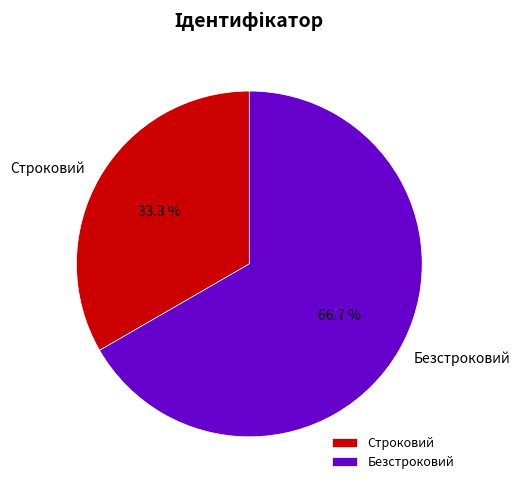

Rank the categories by value from highest to lowest.

Безстроковий, Строковий